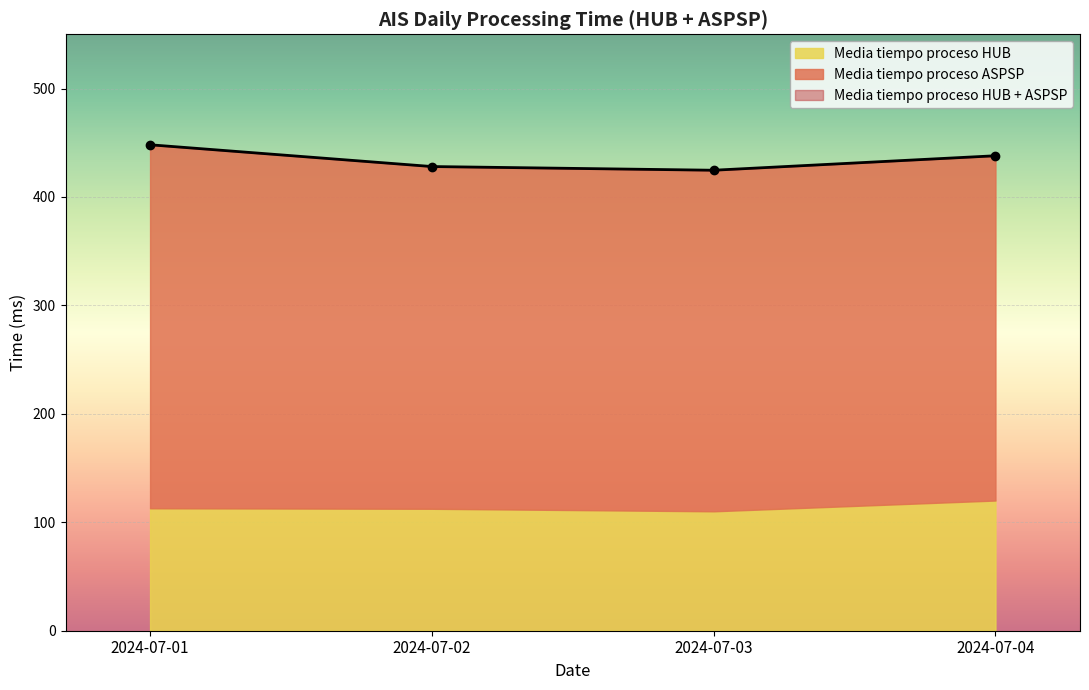

True or false: Media tiempo proceso ASPSP and Media tiempo proceso HUB + ASPSP intersect in this chart.

False